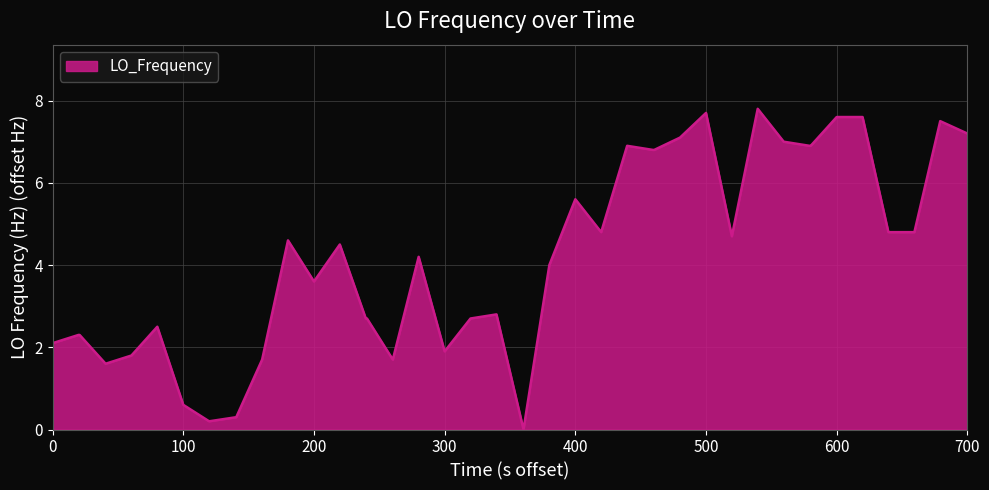

What is the difference between the maximum and minimum values?

7.8